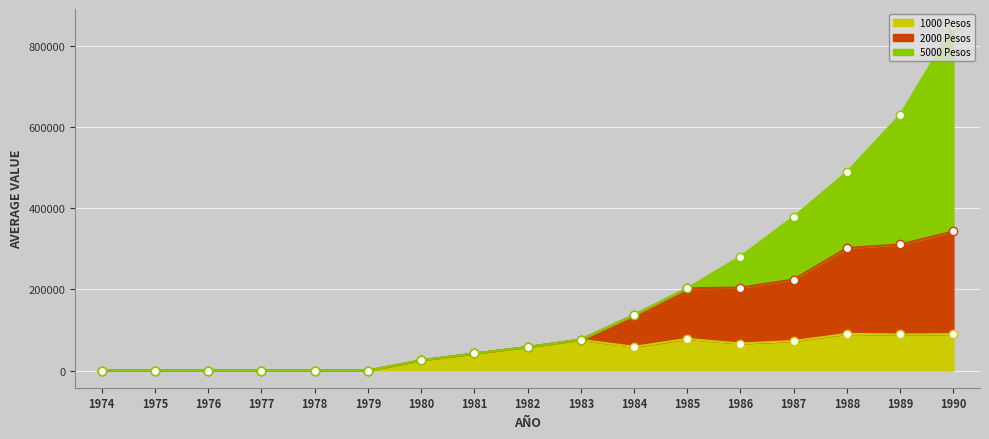

The 1000 Pesos series shows 77800.0 at 1985. True or false?

True